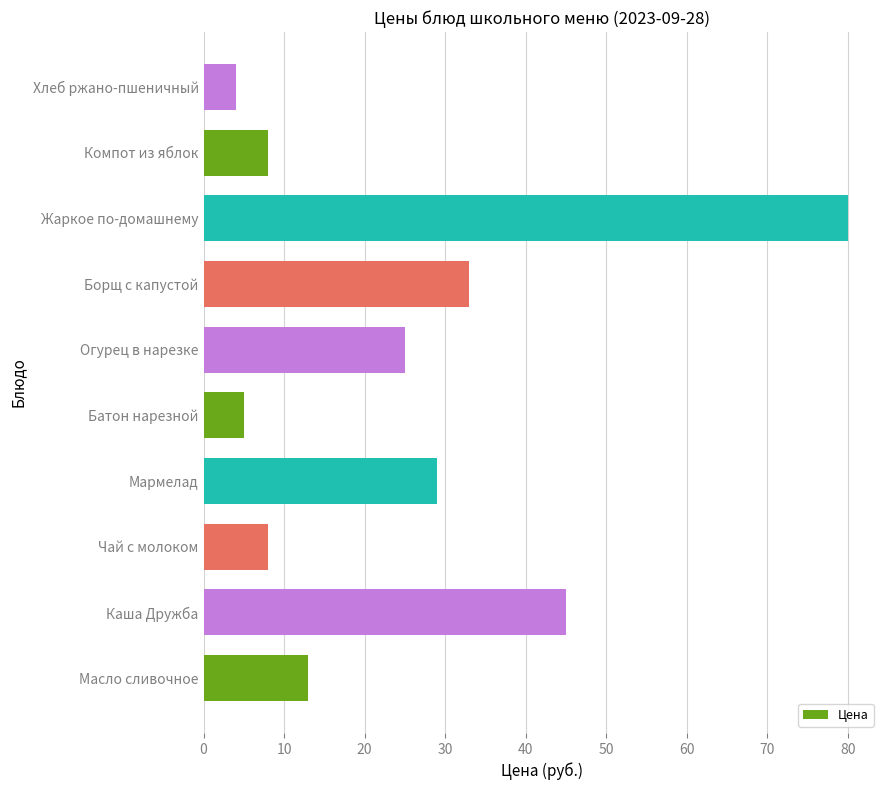

Approximately how many times larger is the value at Компот из яблок compared to Хлеб ржано-пшеничный?

2.0